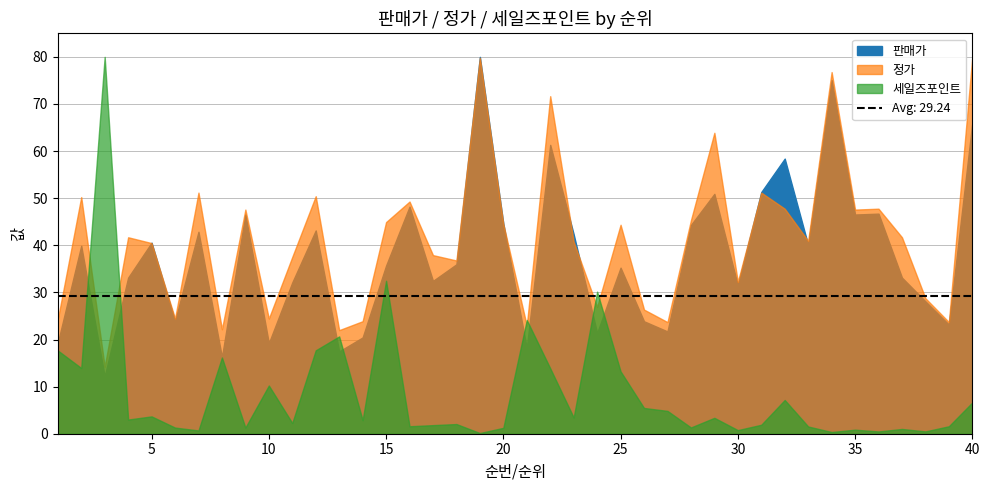

What is the sum of all 세일즈포인트 values?

353.6